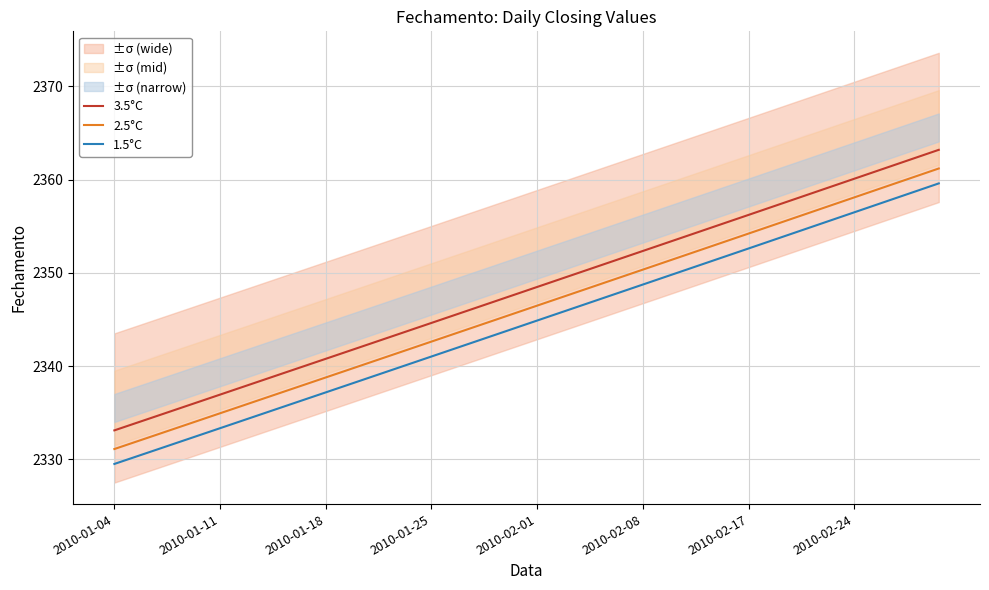

True or false: 2.5°C has a value of 4045.0 at 2010-02-08.

False